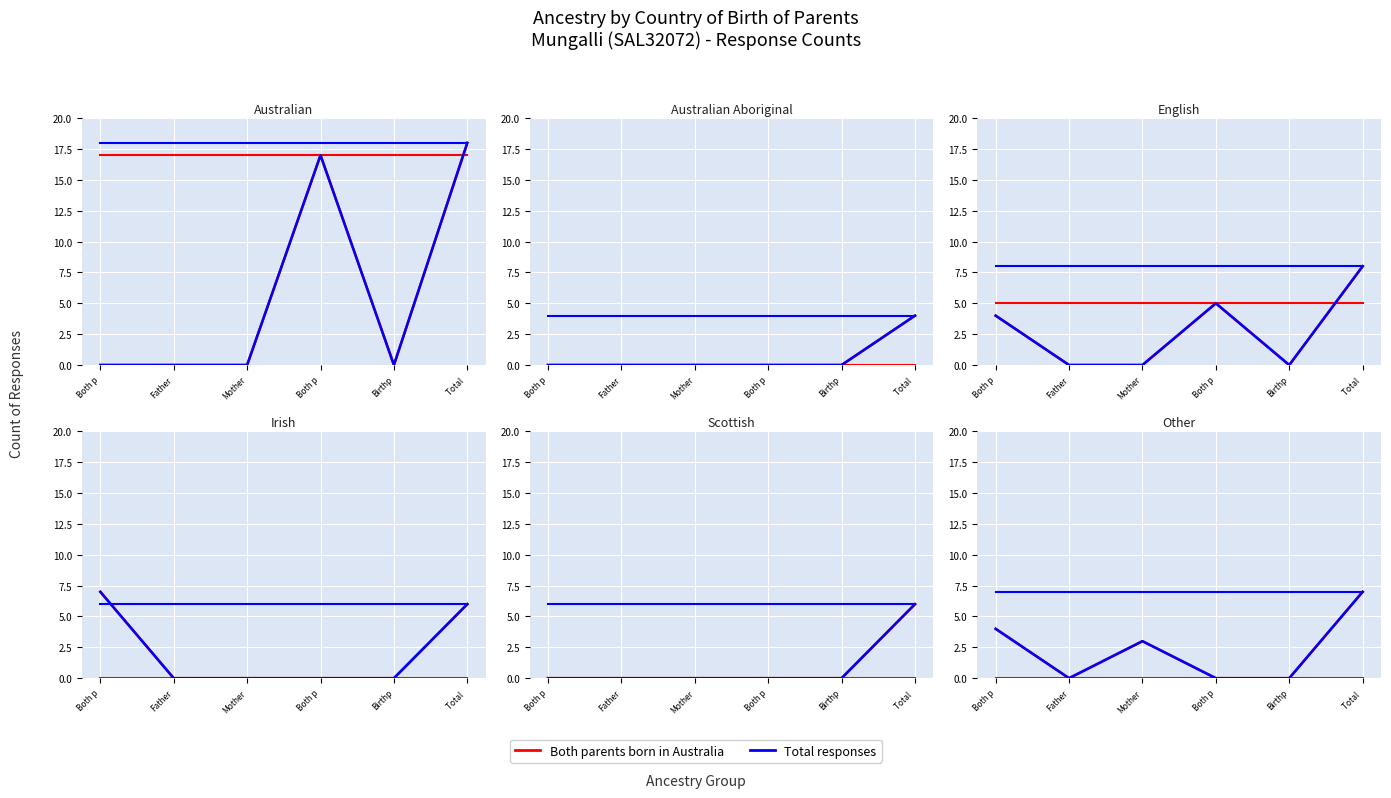

What is the value of the Total responses point at the 3rd from the left?

7